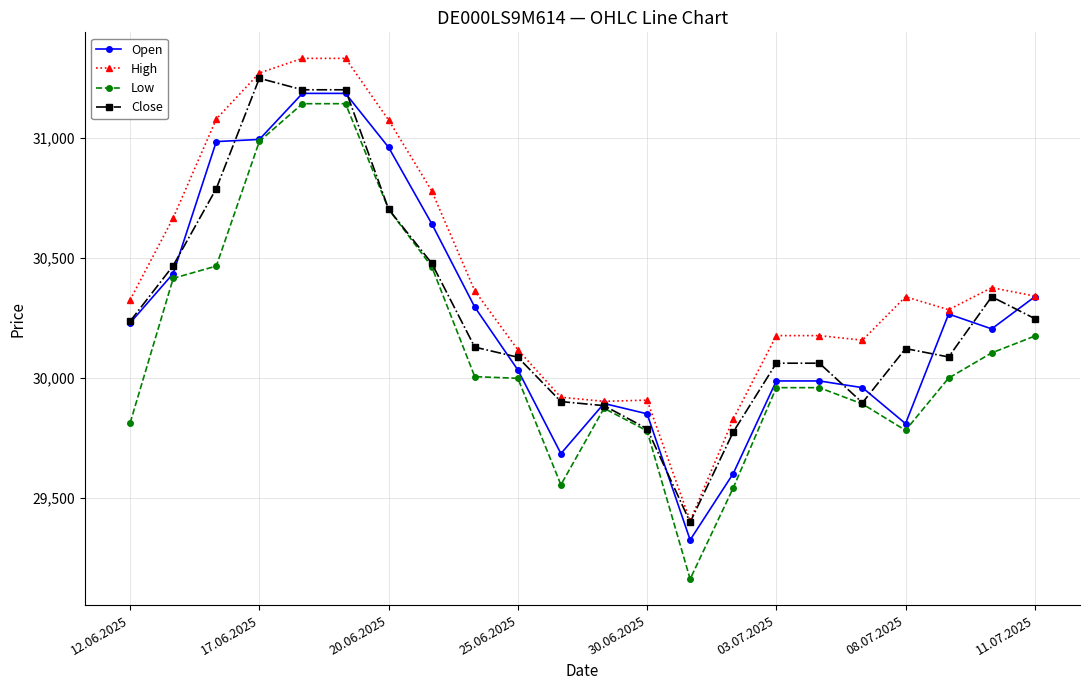

Which series has the largest total across all categories?

High